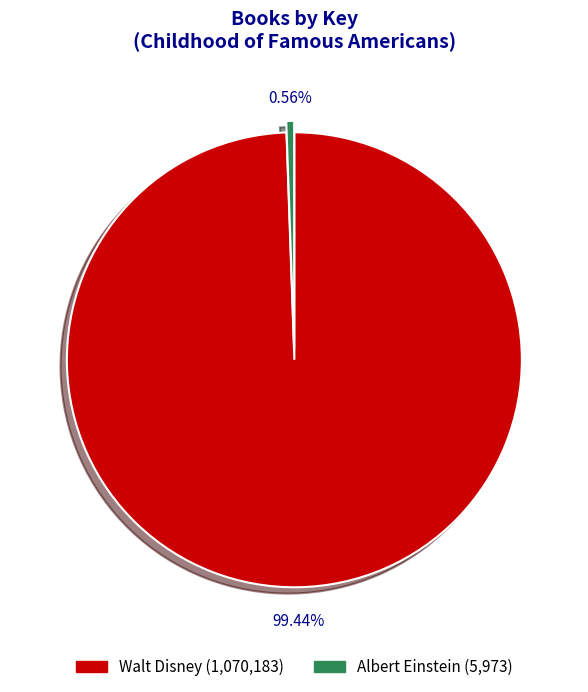

Count the number of slices in the pie.

2